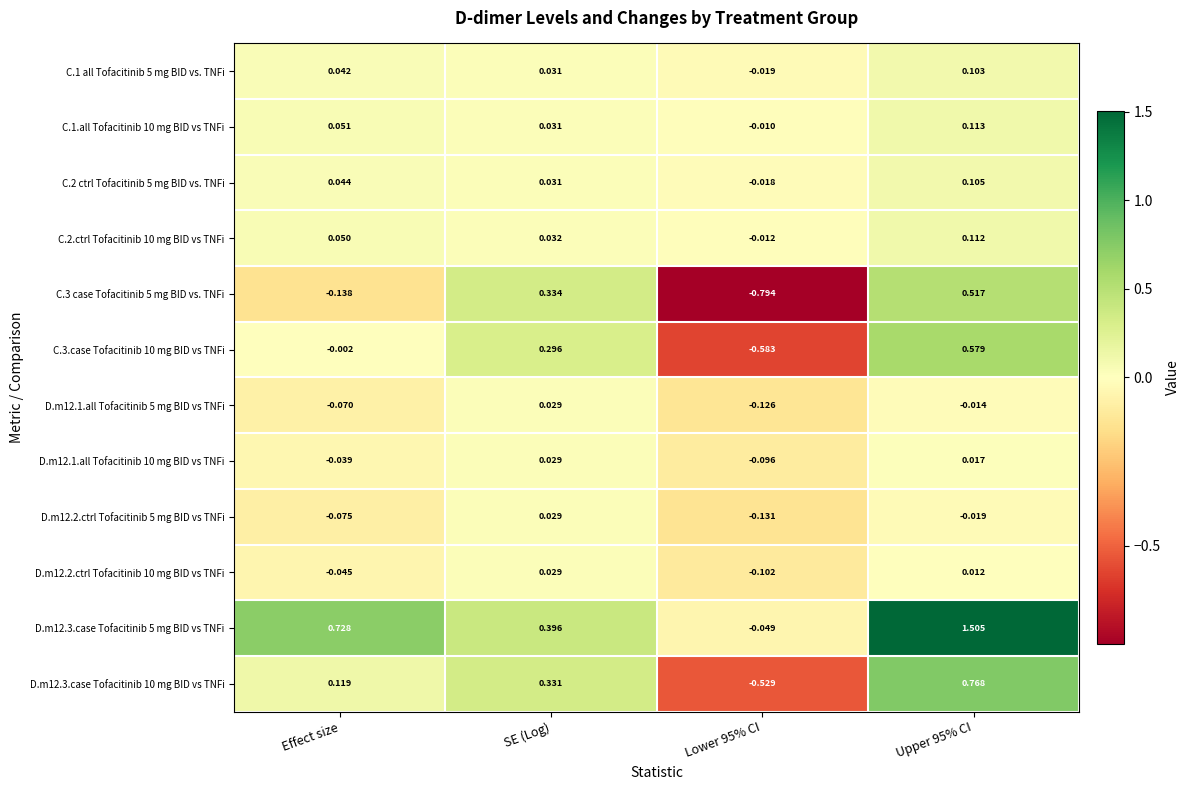

At which label does D.m12.1.all Tofacitinib 10 mg BID vs TNFi first exceed 0?

SE (Log)